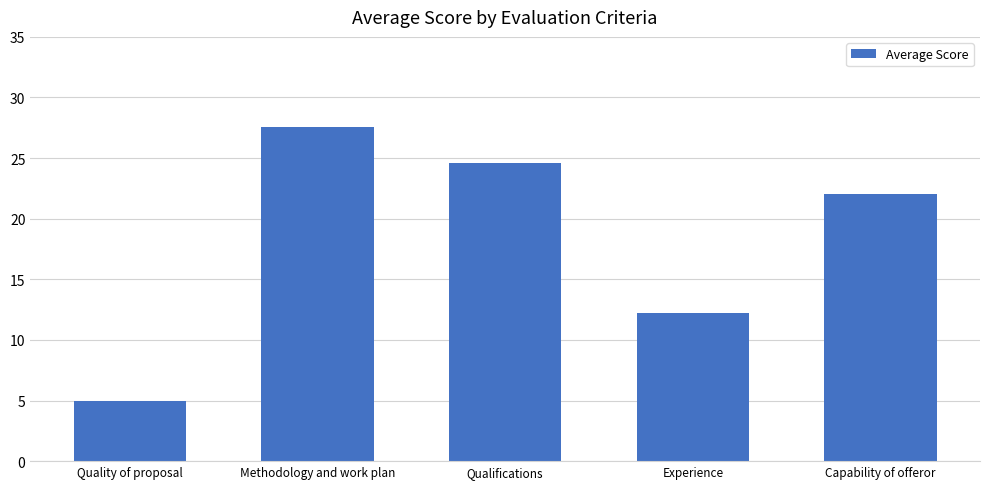

What position from the right is Capability of offeror?

1